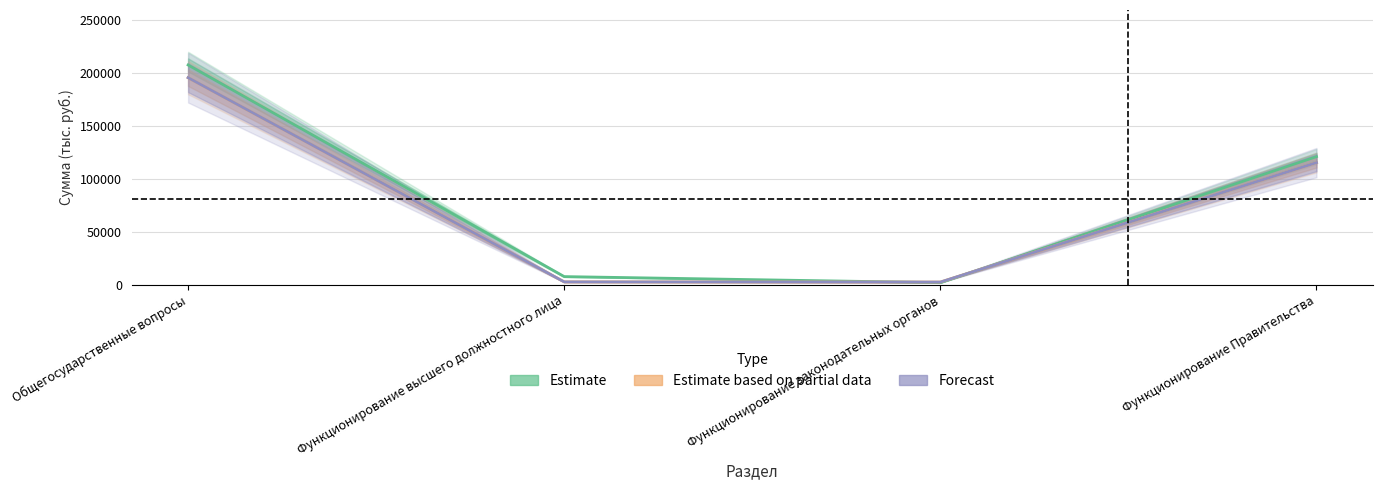

In Forecast, how many points are lower than both neighbors (excluding endpoints)?

1